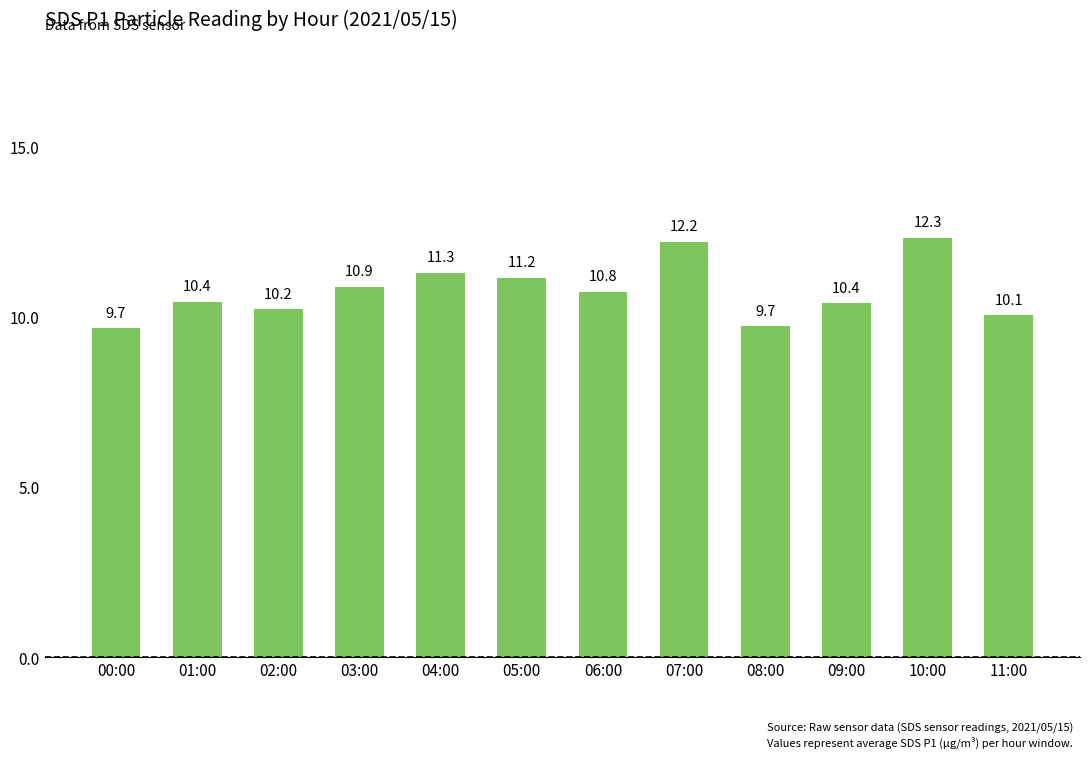

Which label corresponds to the largest value in the chart?

10:00